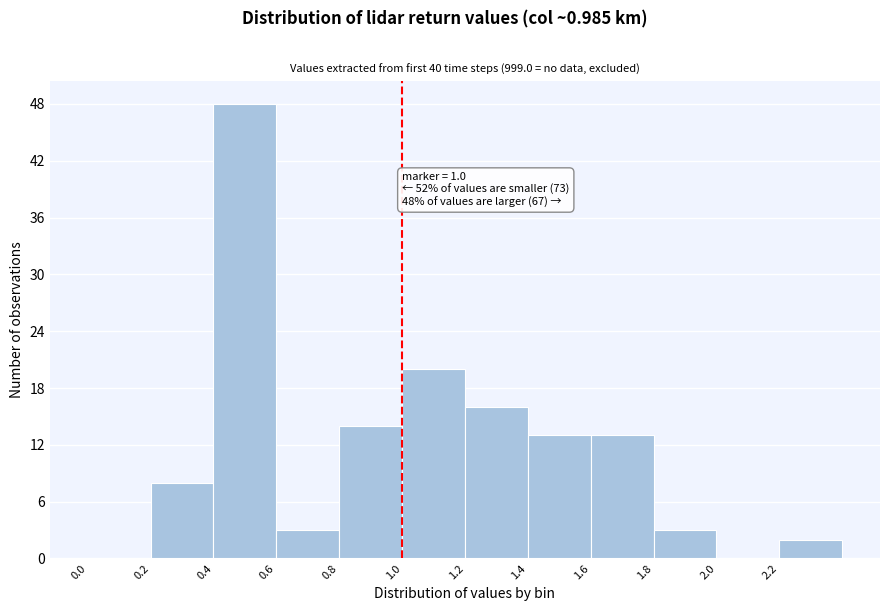

Over which range of the x-axis is the bar tallest?

0.4 to 0.6